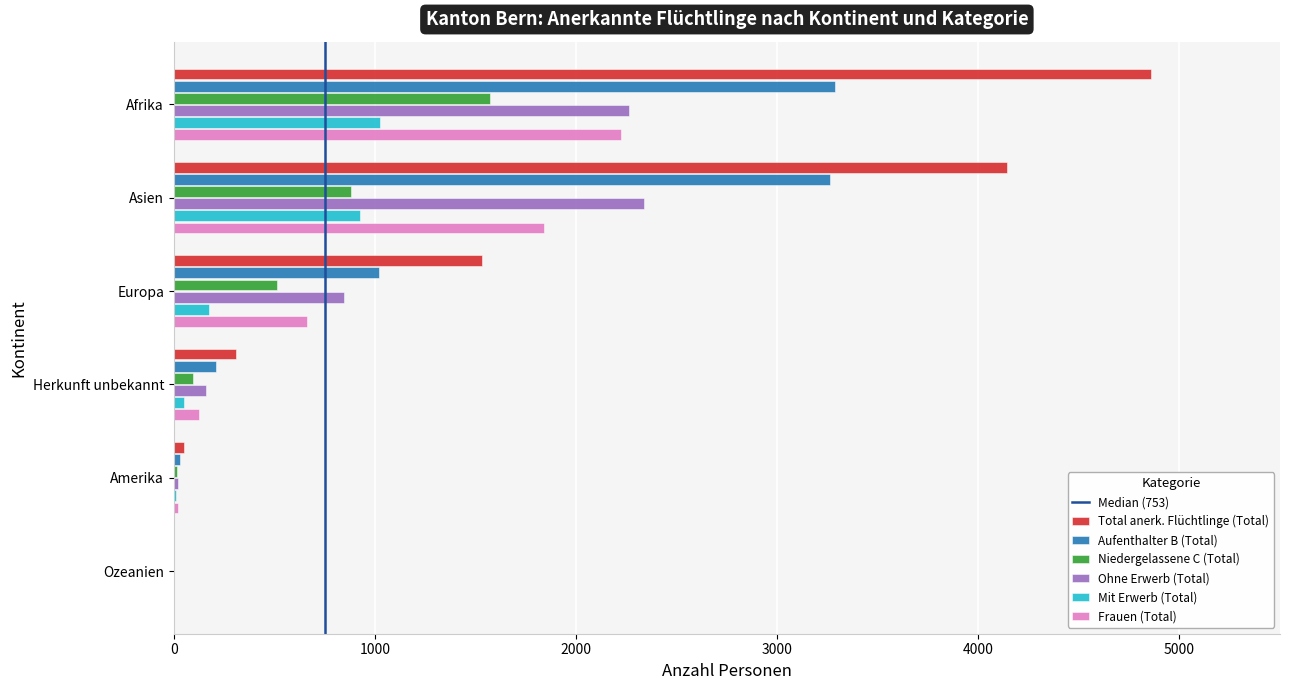

At which category is the sum across all series the highest?

Afrika